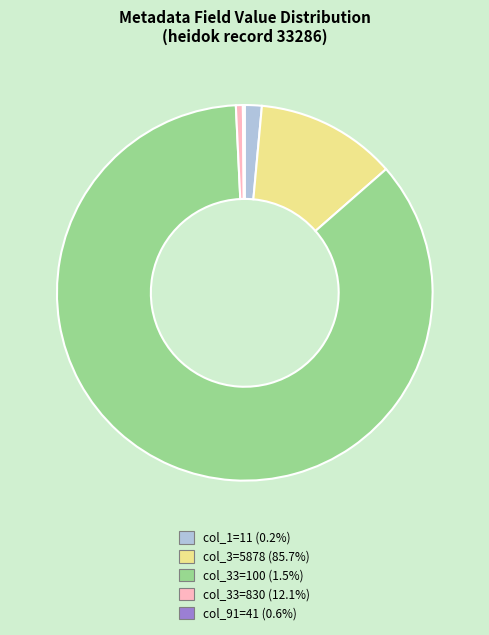

Is there any slice that represents more than half of the pie?

Yes